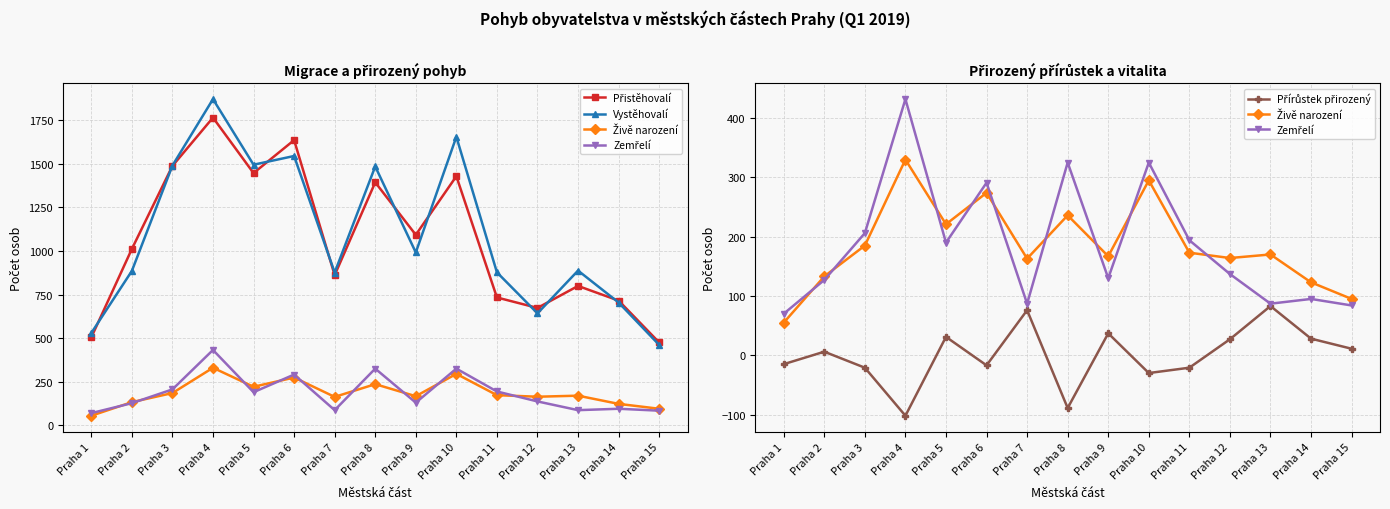

What is the total value across all series at Praha 10?

3672